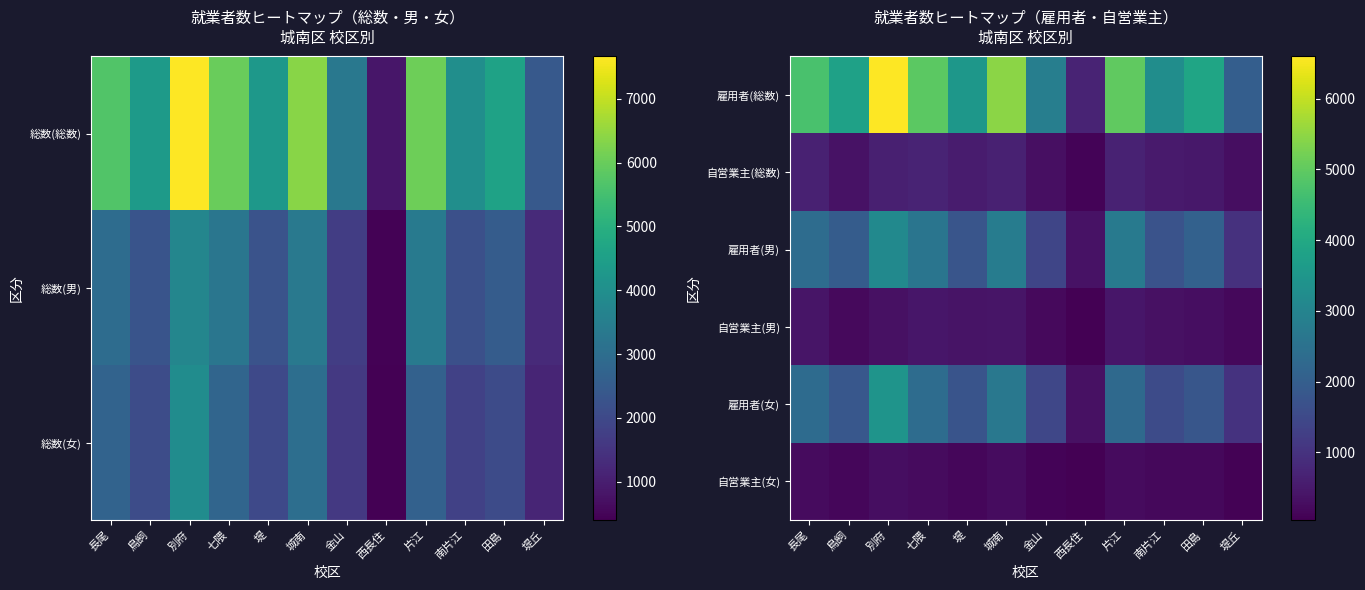

The 自営業主(総数) series shows 527 at 南片江. True or false?

True